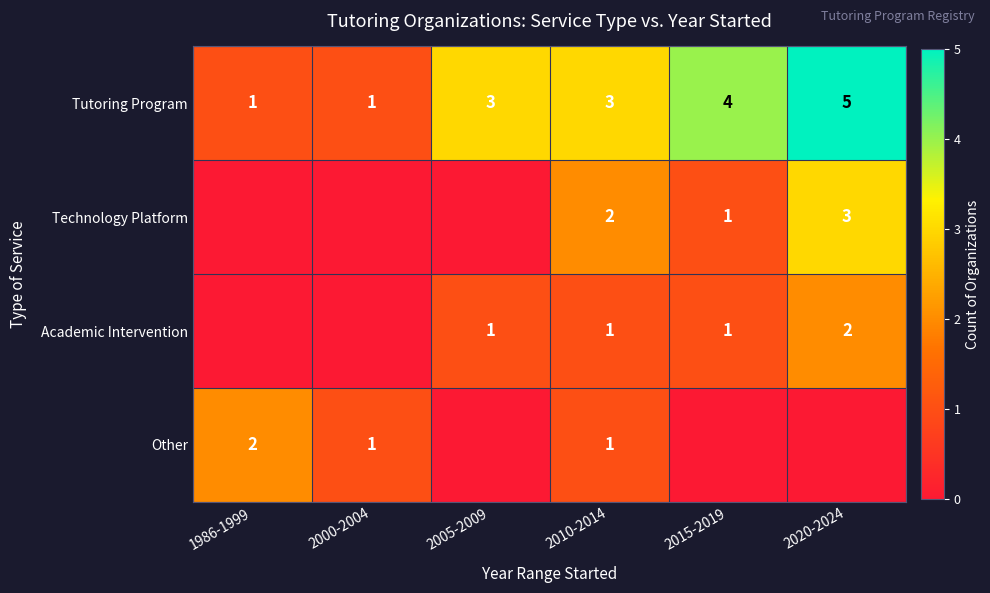

Count the Tutoring Program values in the range 1 to 4.

5